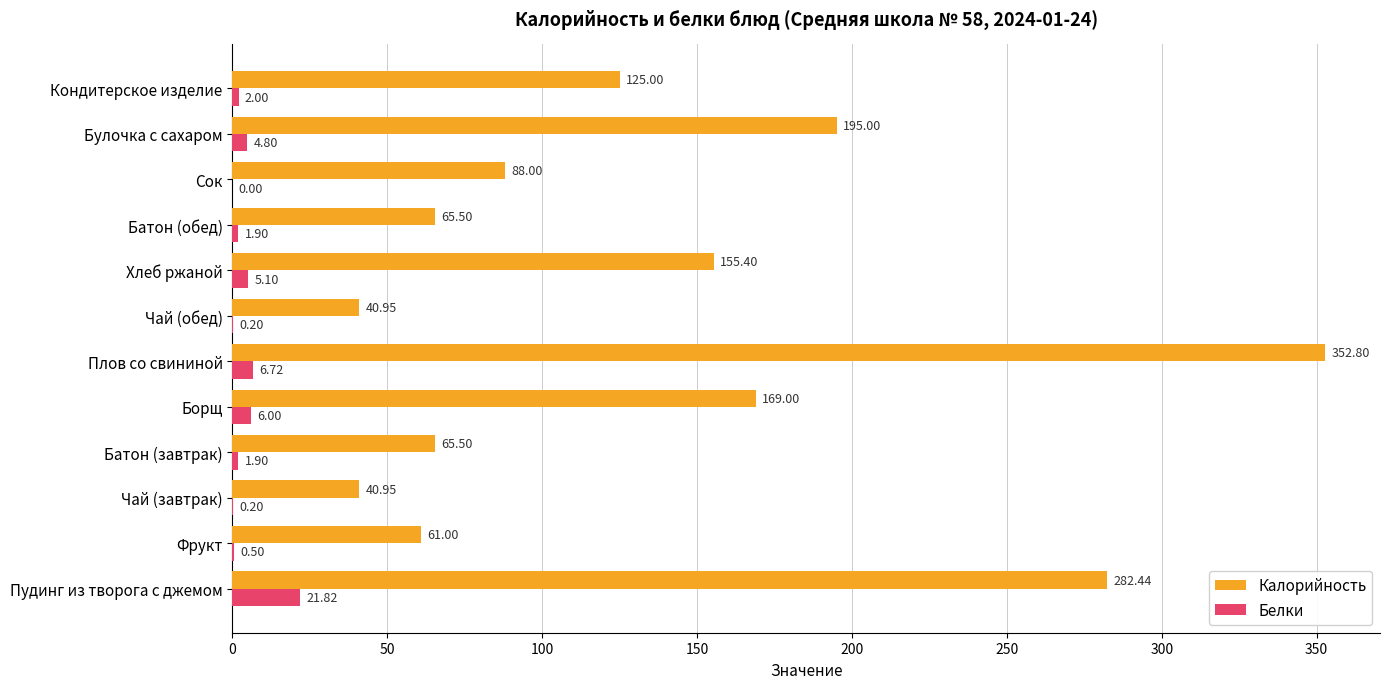

Which series has the largest total across all categories?

Калорийность